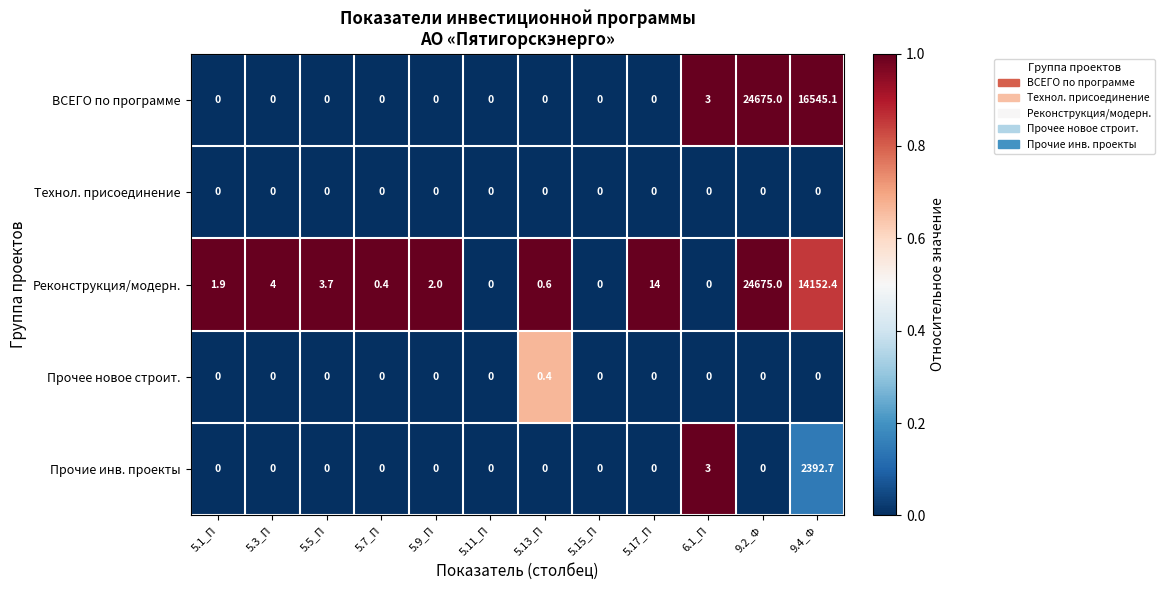

Which series has the largest total across all categories?

ВСЕГО по программе